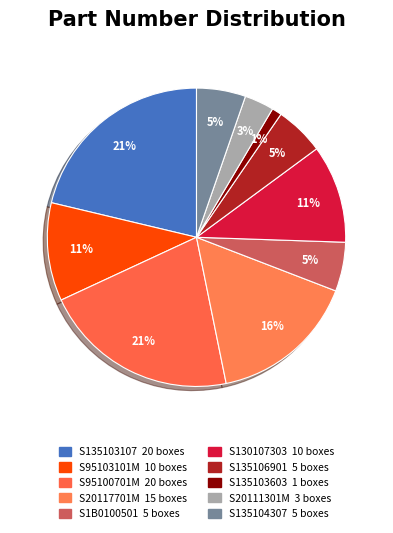

Does S130107303 account for over 50% of the chart?

No